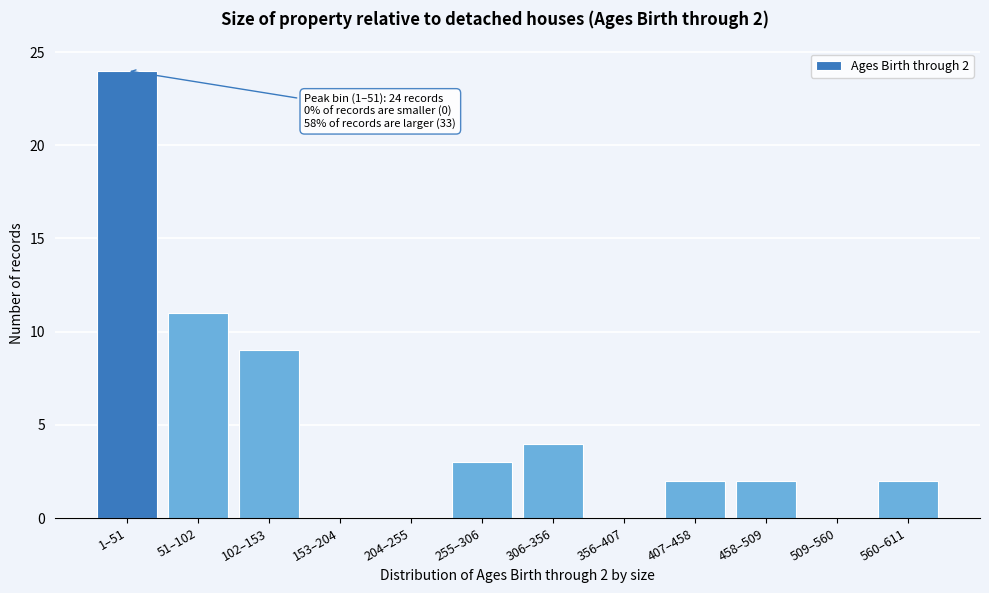

Reading left to right, what are all the values shown in this chart?

1–51=24	51–102=11	102–153=9	153–204=0	204–255=0	255–306=3	306–356=4	356–407=0	407–458=2	458–509=2	509–560=0	560–611=2